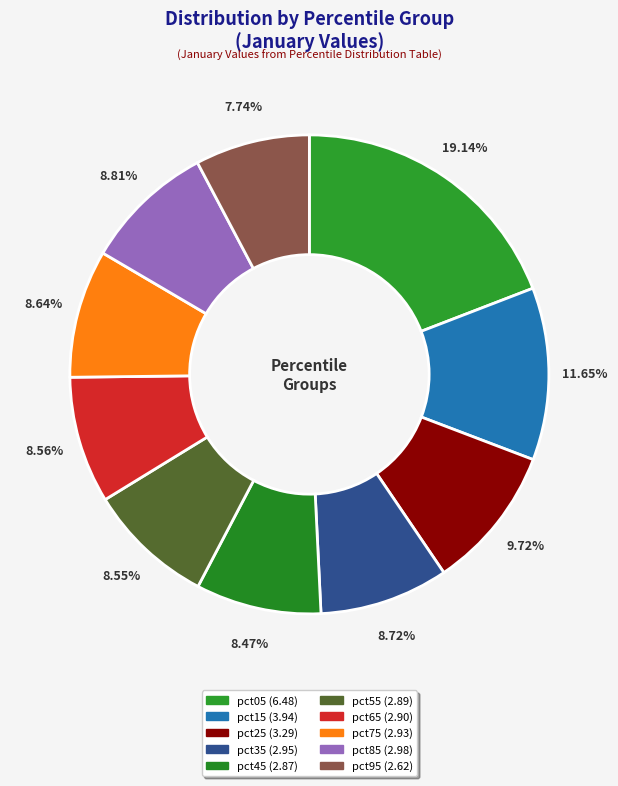

Is it true that pct95 is 1% of the pie?

False